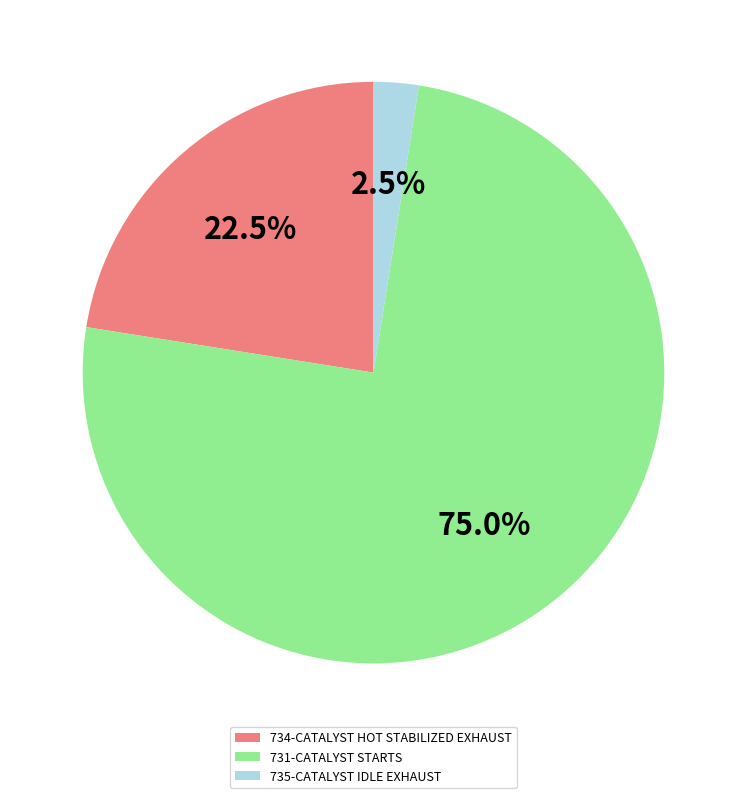

Which slice is the largest?

731-CATALYST STARTS